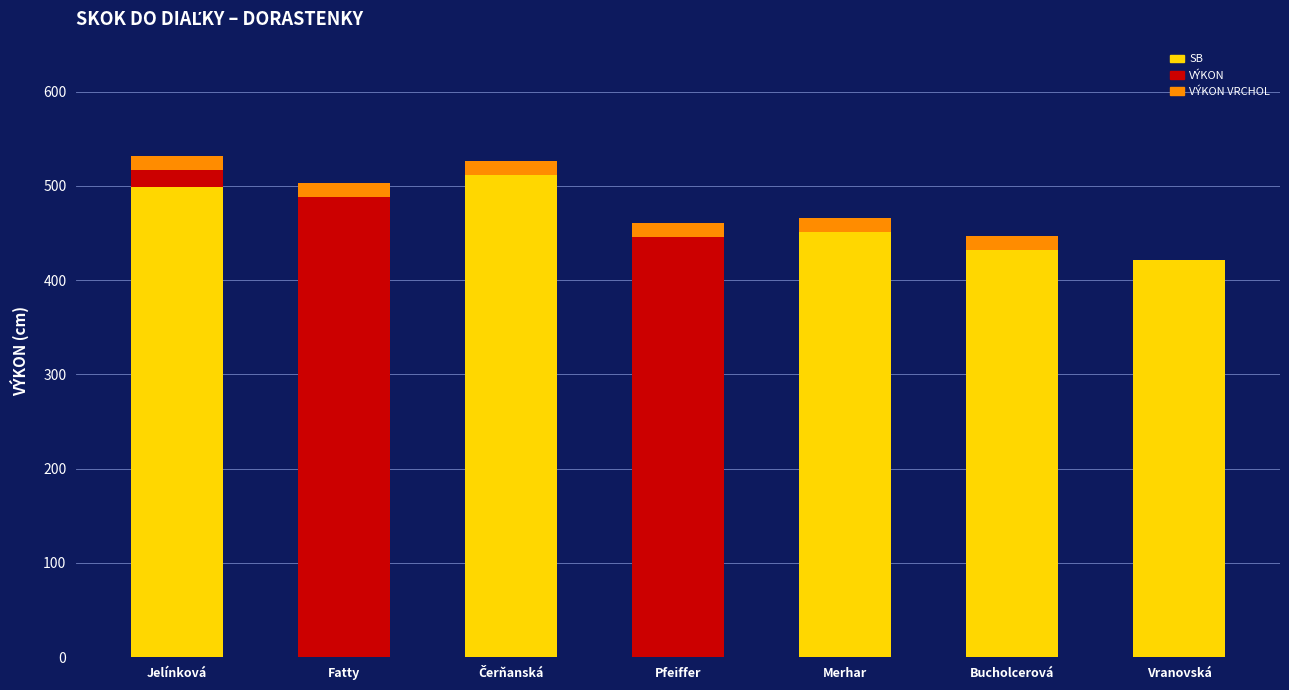

What is the total value across all series at Merhar?

466